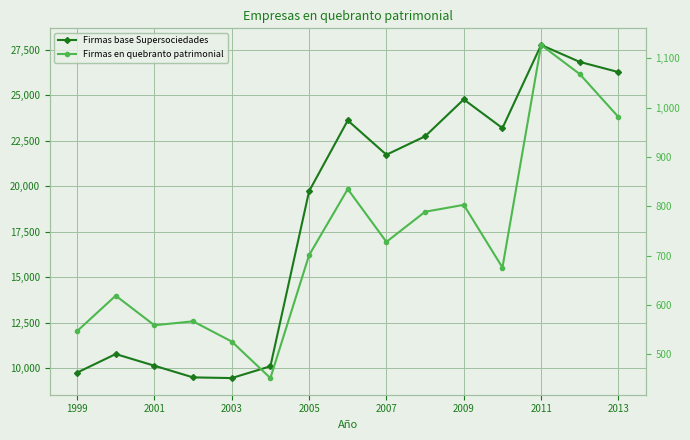

In Firmas base Supersociedades, how many points are lower than both neighbors (excluding endpoints)?

3